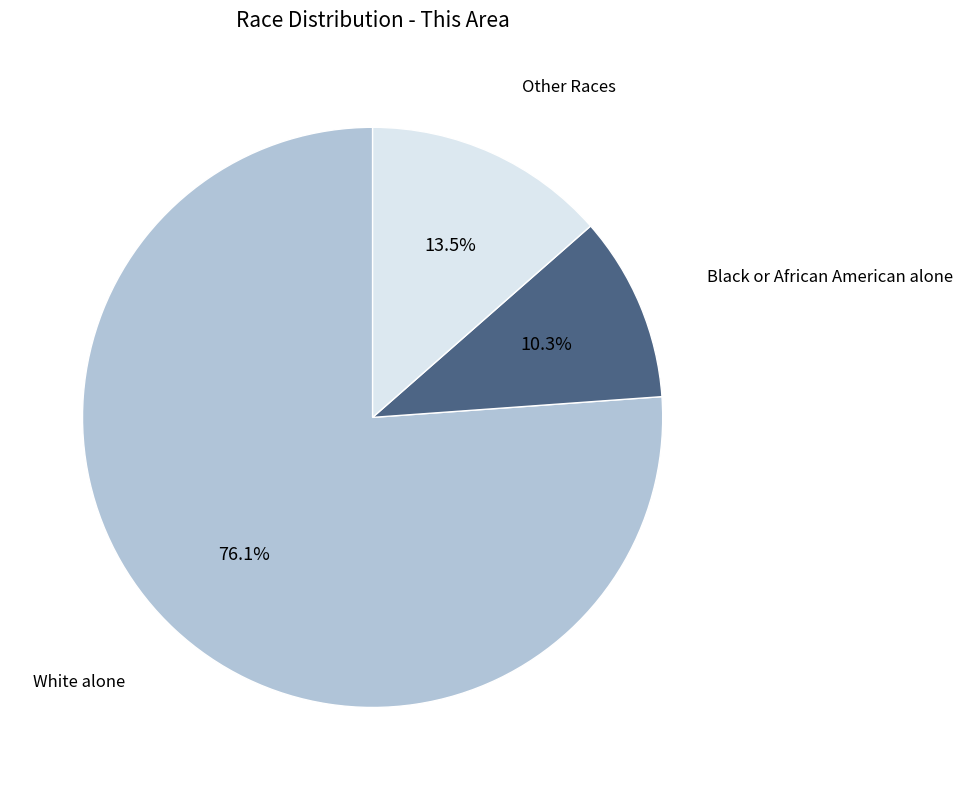

Is there a majority slice in this chart?

Yes